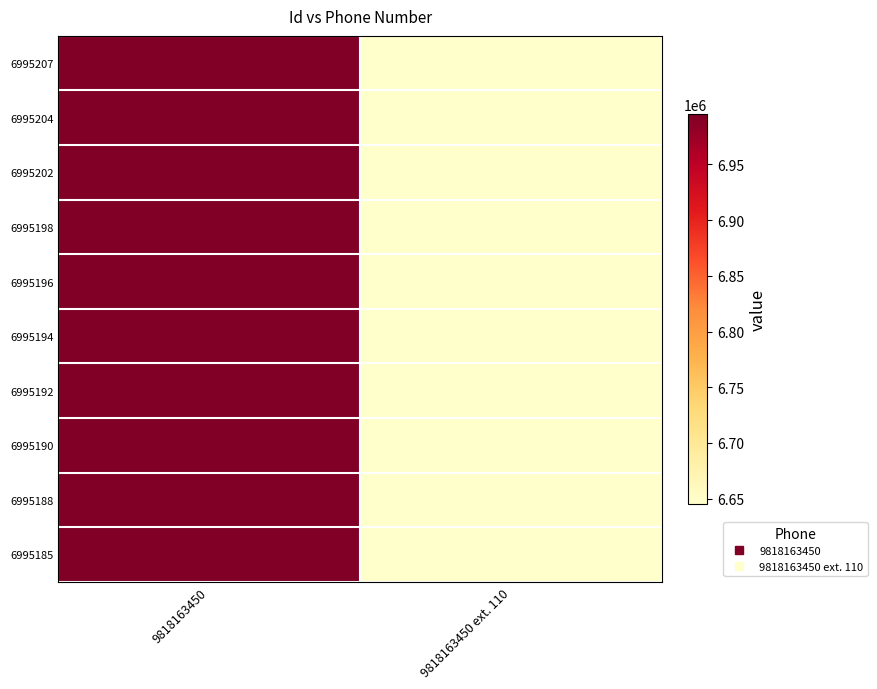

How many distinct data groups are displayed?

10